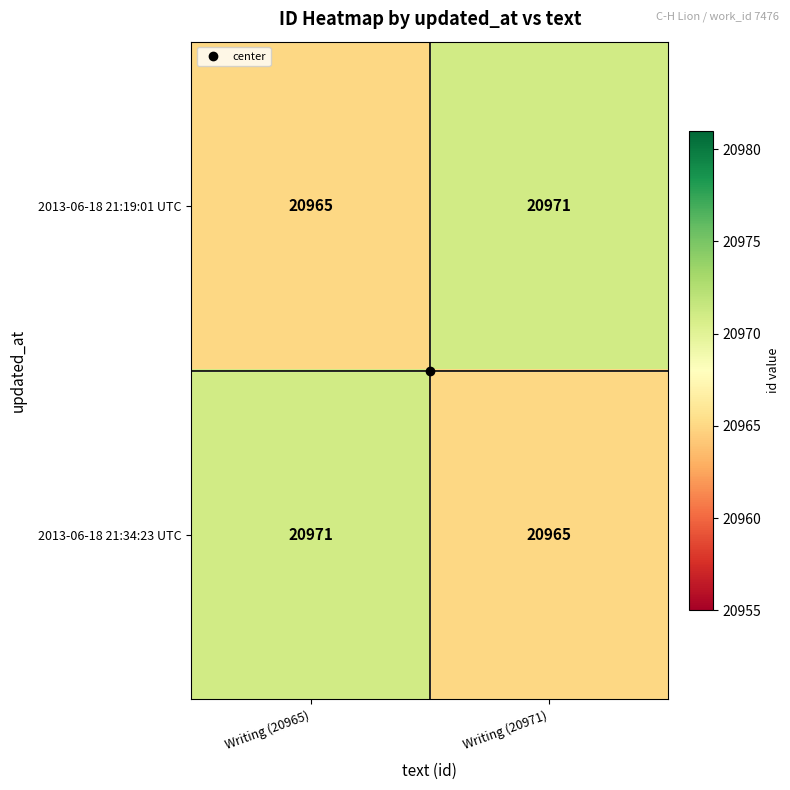

What is the difference between the highest and lowest values at Writing (20965)?

6